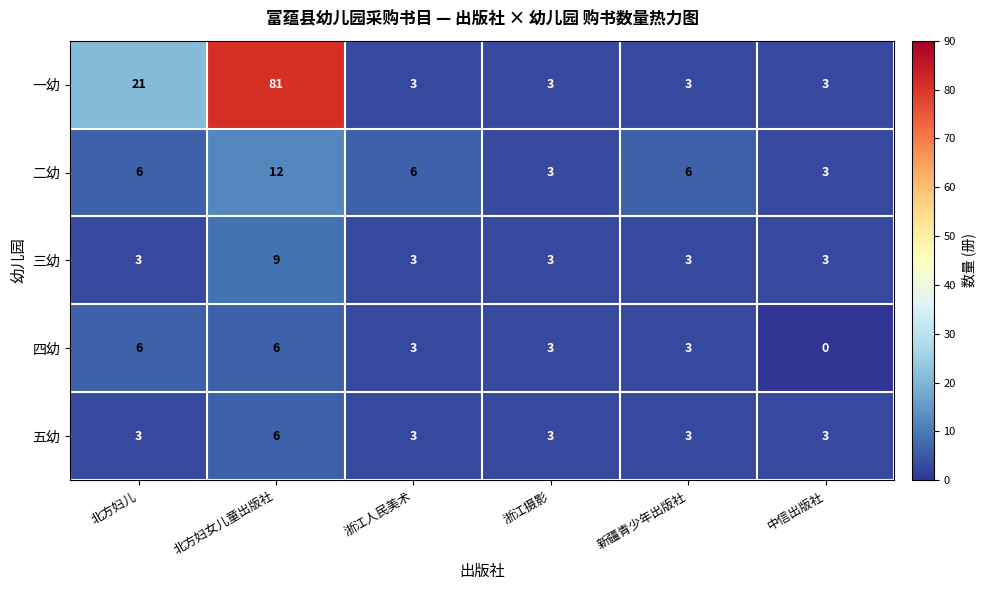

Count the number of data series in this chart.

5